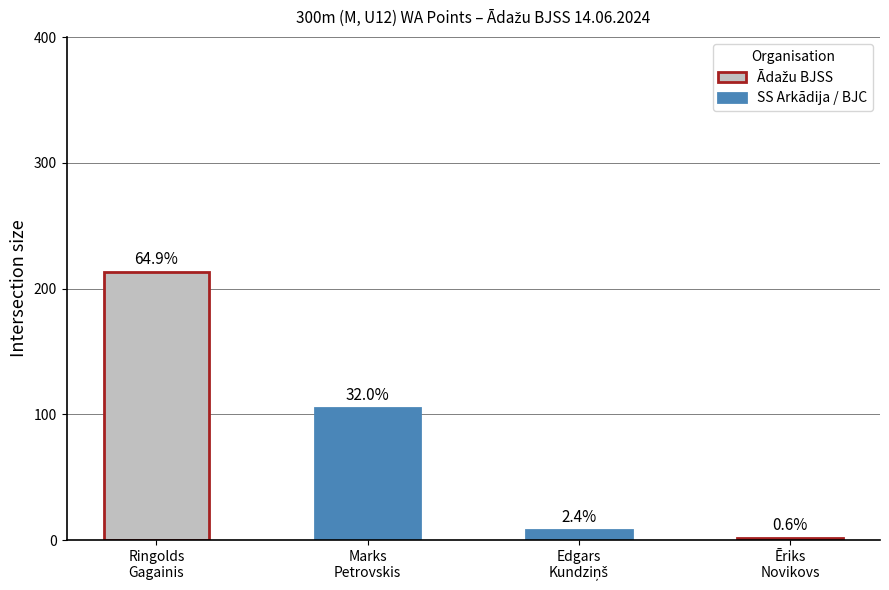

Reading left to right, list all the values displayed in this chart.

Ringolds
Gagainis=213	Marks
Petrovskis=105	Edgars
Kundziņš=8	Ēriks
Novikovs=2